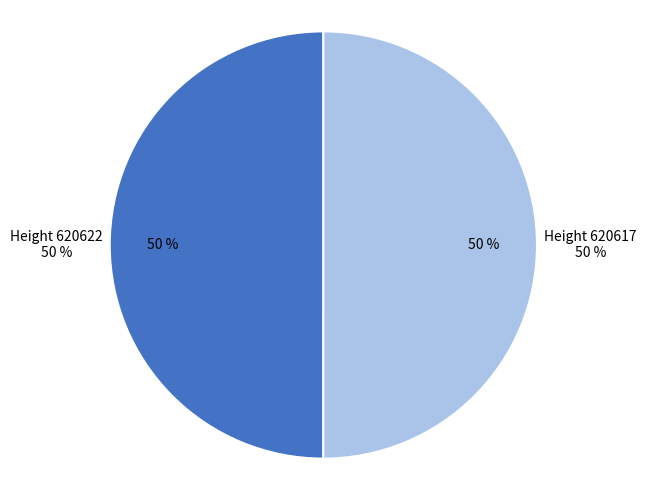

Is the sum of 620617 and 620622 greater than half?

Yes